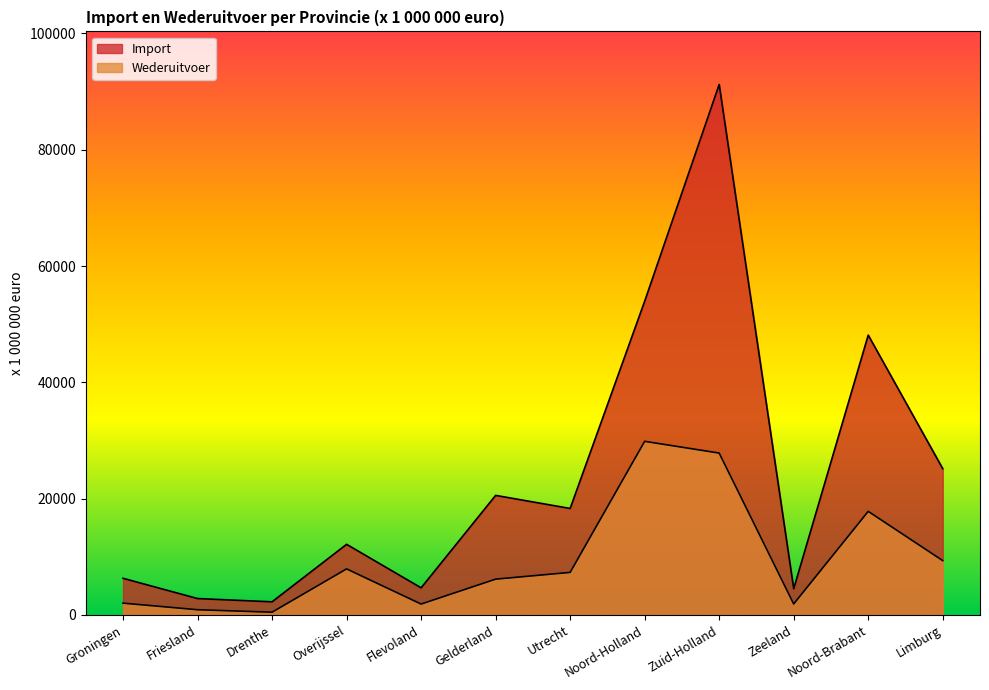

What is the label of the 12th point from the left?

Limburg